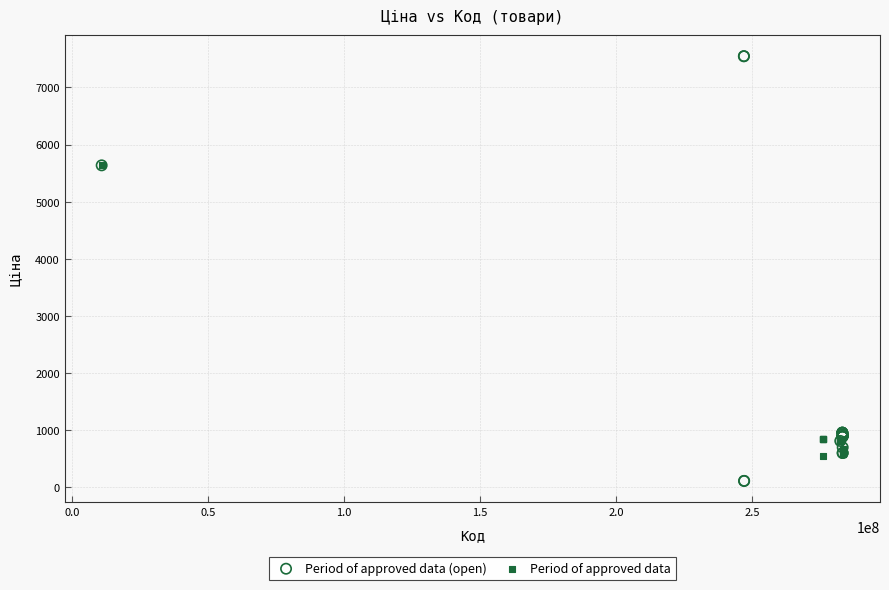

Which series has the largest Y range (max minus min)?

Period of approved data (open)